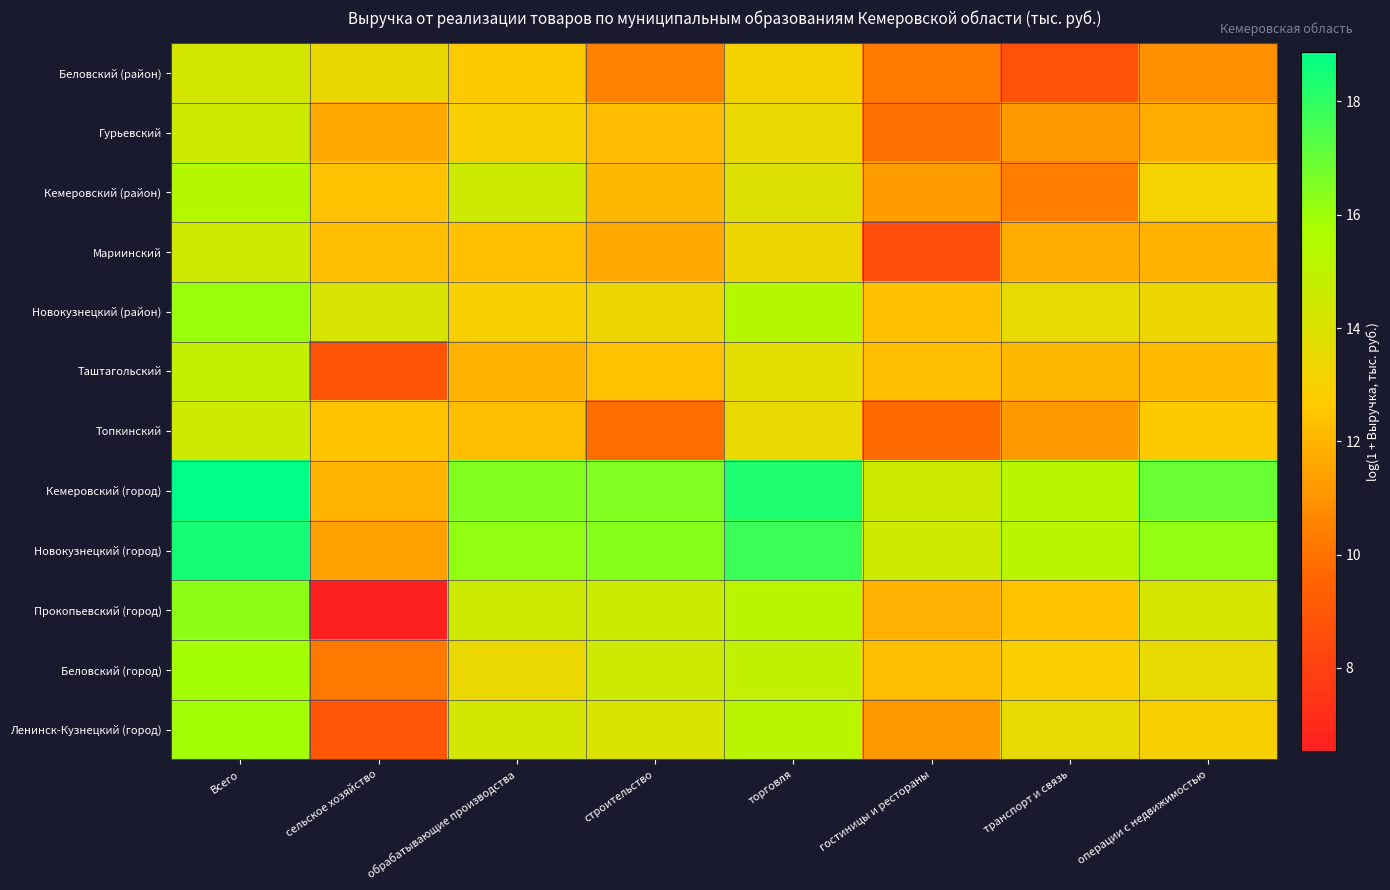

Reading right to left, list all the values displayed in this chart.

Беловский (район): операции с недвижимостью=10.9	транспорт и связь=8.8	гостиницы и рестораны=10.2	торговля=13.0	строительство=10.5	обрабатывающие производства=12.6	сельское хозяйство=13.4	Всего=14.3
Гурьевский: операции с недвижимостью=11.7	транспорт и связь=11.2	гостиницы и рестораны=9.9	торговля=13.5	строительство=12.3	обрабатывающие производства=12.9	сельское хозяйство=11.6	Всего=14.6
Кемеровский (район): операции с недвижимостью=13.1	транспорт и связь=10.4	гостиницы и рестораны=11.3	торговля=14.0	строительство=12.1	обрабатывающие производства=14.6	сельское хозяйство=12.4	Всего=15.4
Мариинский: операции с недвижимостью=12.0	транспорт и связь=11.7	гостиницы и рестораны=8.6	торговля=13.4	строительство=11.7	обрабатывающие производства=12.4	сельское хозяйство=12.3	Всего=14.4
Новокузнецкий (район): операции с недвижимостью=13.4	транспорт и связь=13.6	гостиницы и рестораны=12.4	торговля=15.4	строительство=13.3	обрабатывающие производства=13.0	сельское хозяйство=14.1	Всего=16.0
Таштагольский: операции с недвижимостью=12.2	транспорт и связь=12.1	гостиницы и рестораны=12.3	торговля=13.8	строительство=12.4	обрабатывающие производства=12.0	сельское хозяйство=8.8	Всего=14.8
Топкинский: операции с недвижимостью=12.6	транспорт и связь=11.2	гостиницы и рестораны=9.8	торговля=13.5	строительство=9.8	обрабатывающие производства=12.3	сельское хозяйство=12.4	Всего=14.5
Кемеровский (город): операции с недвижимостью=17.0	транспорт и связь=15.3	гостиницы и рестораны=14.5	торговля=18.3	строительство=16.5	обрабатывающие производства=16.5	сельское хозяйство=12.0	Всего=18.9
Новокузнецкий (город): операции с недвижимостью=16.2	транспорт и связь=15.2	гостиницы и рестораны=14.5	торговля=17.8	строительство=16.4	обрабатывающие производства=16.2	сельское хозяйство=11.4	Всего=18.4
Прокопьевский (город): операции с недвижимостью=14.2	транспорт и связь=12.4	гостиницы и рестораны=11.9	торговля=15.2	строительство=14.6	обрабатывающие производства=14.6	сельское хозяйство=6.5	Всего=16.3
Беловский (город): операции с недвижимостью=13.6	транспорт и связь=12.8	гостиницы и рестораны=12.3	торговля=14.9	строительство=14.6	обрабатывающие производства=13.5	сельское хозяйство=10.2	Всего=15.9
Ленинск-Кузнецкий (город): операции с недвижимостью=13.0	транспорт и связь=13.6	гостиницы и рестораны=11.2	торговля=15.2	строительство=14.0	обрабатывающие производства=14.3	сельское хозяйство=9.0	Всего=15.9